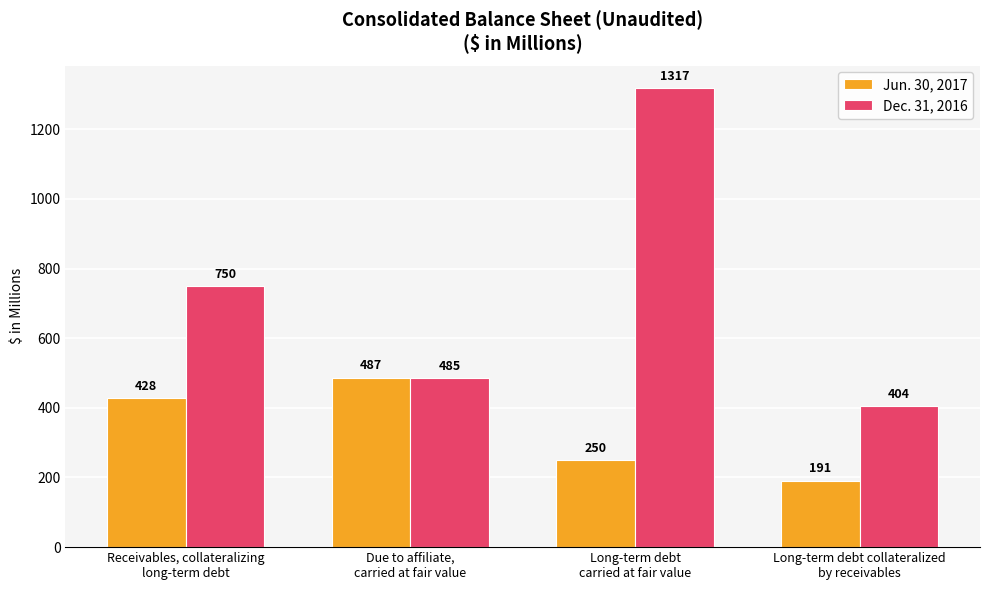

How many groups of bars are there?

4